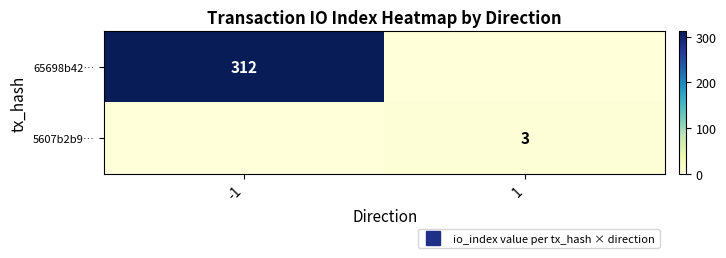

Is it true that 65698b42… equals 0 at 1?

True